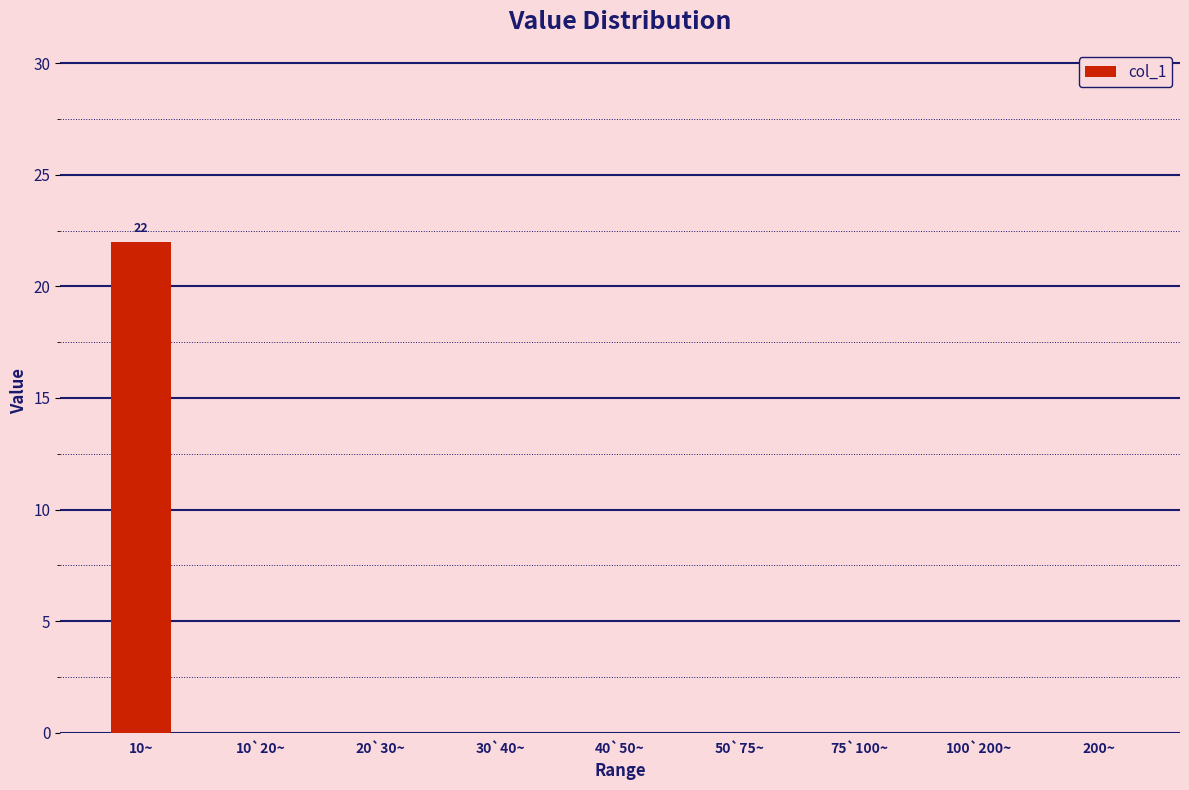

True or false: the data shows 0 at 30`40~.

True